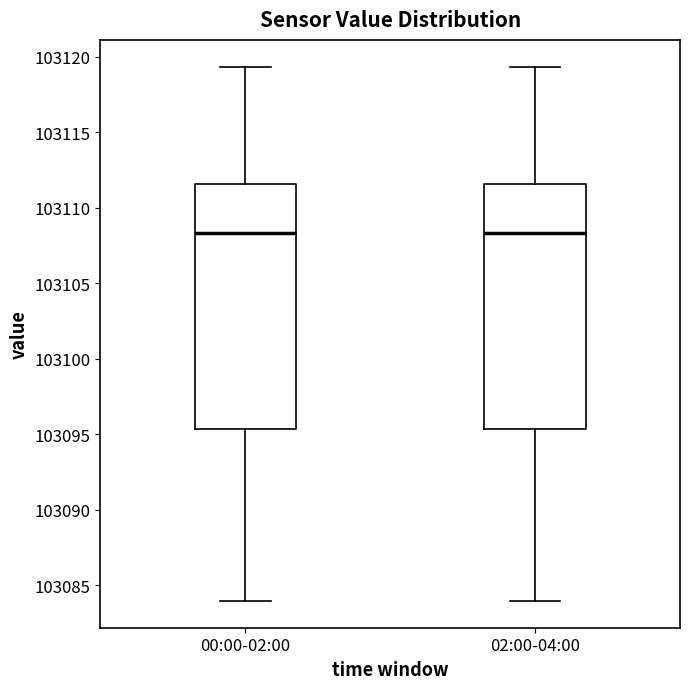

Reading left to right, read every box against the y-axis: the position of its median line, the range the box covers, and the ends of its whiskers. The values are not printed on the chart, so give them approximately, as read against the axis.

00:00-02:00: median 103108.5, box 103095.5 to 103111.5, whiskers 103084.0 to 103119.5
02:00-04:00: median 103108.5, box 103095.5 to 103111.5, whiskers 103084.0 to 103119.5